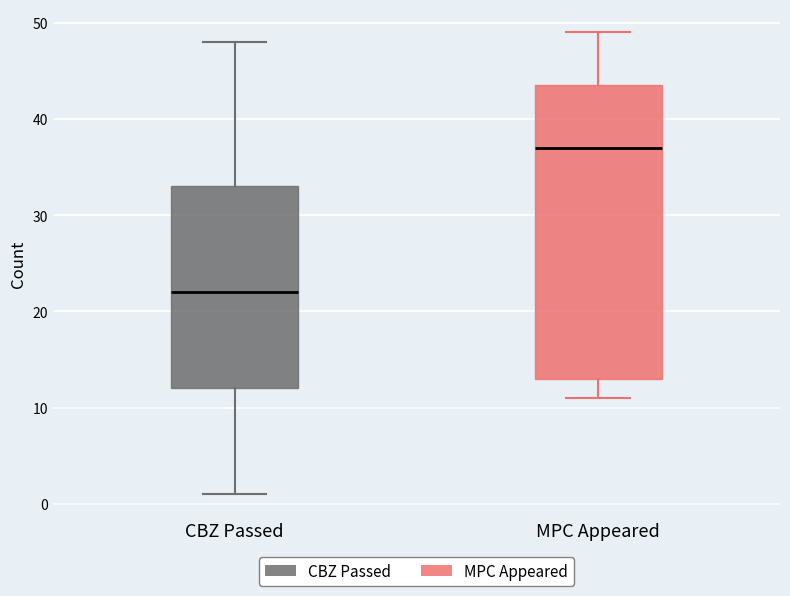

Reading left to right, read every box against the y-axis: the position of its median line, the range the box covers, and the ends of its whiskers. The values are not printed on the chart, so give them approximately, as read against the axis.

CBZ Passed: median 22, box 12 to 33, whiskers 1 to 48
MPC Appeared: median 37, box 13 to 44, whiskers 11 to 49